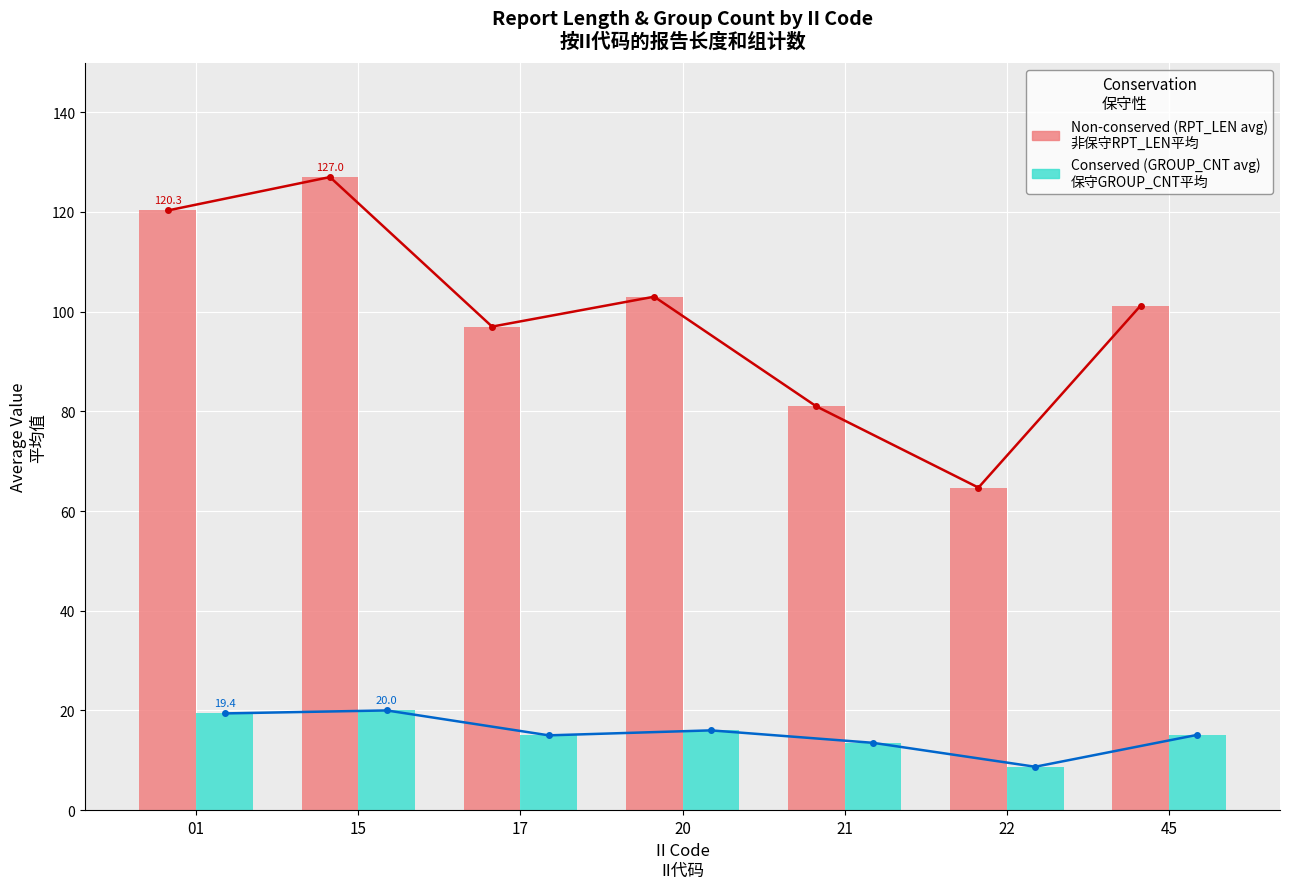

Which has a higher value, 01 or 45?

01